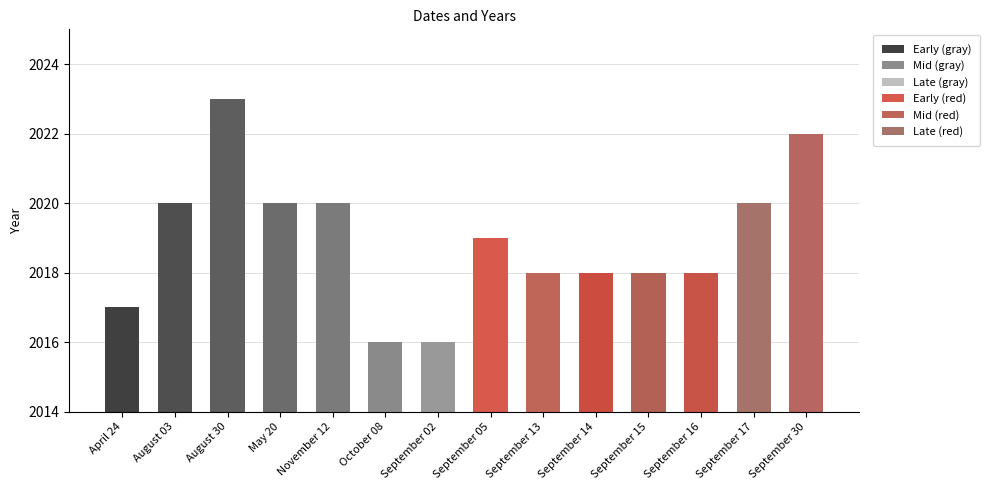

What is the smallest value displayed?

2016